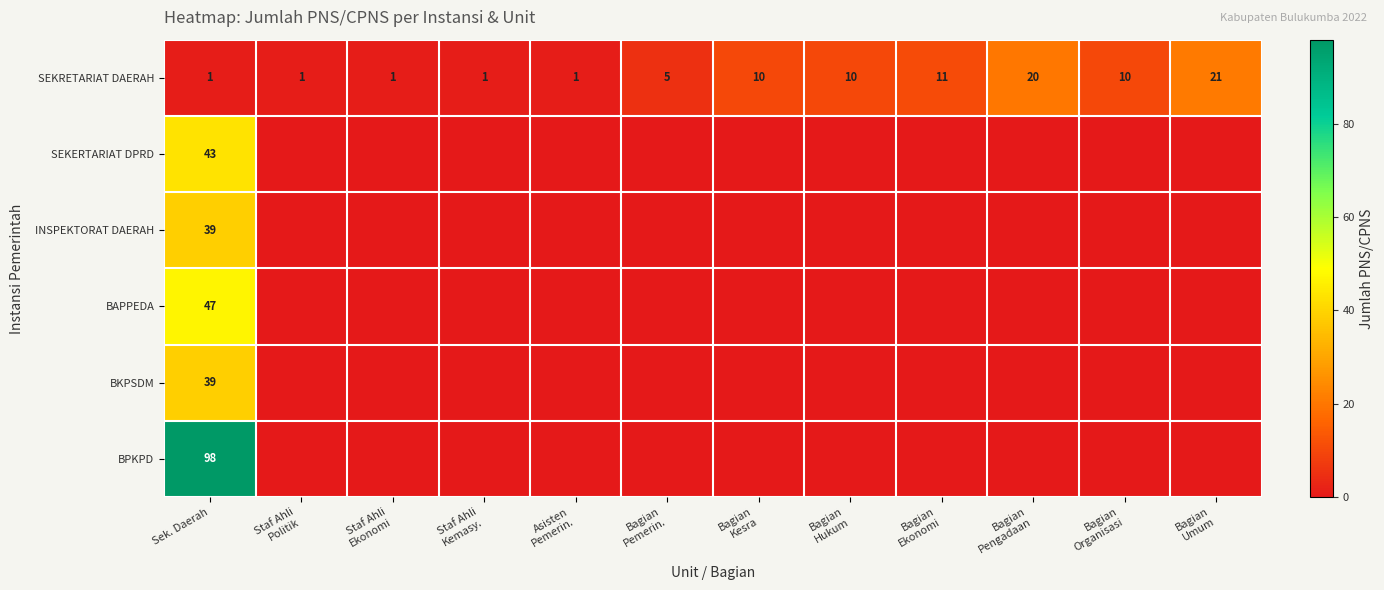

The BPKPD series shows 47 at Bagian Pengadaan. True or false?

False